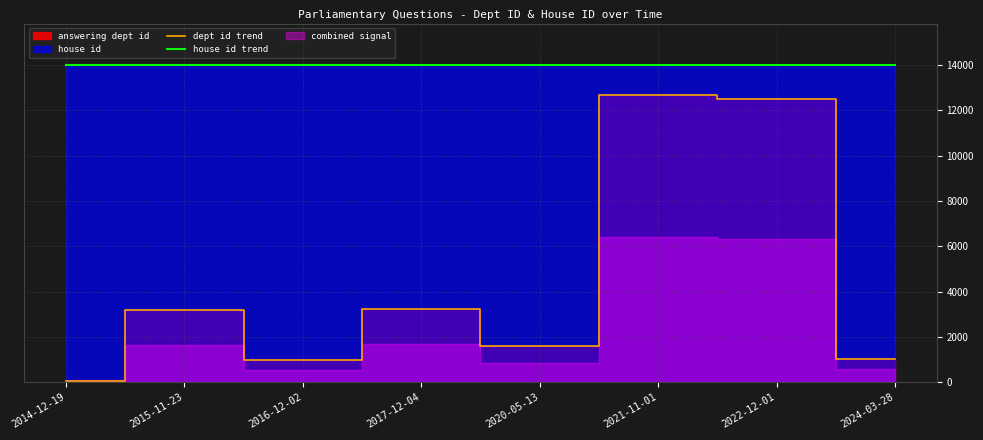

What is the label of the 2nd point from the left?

2015-11-23